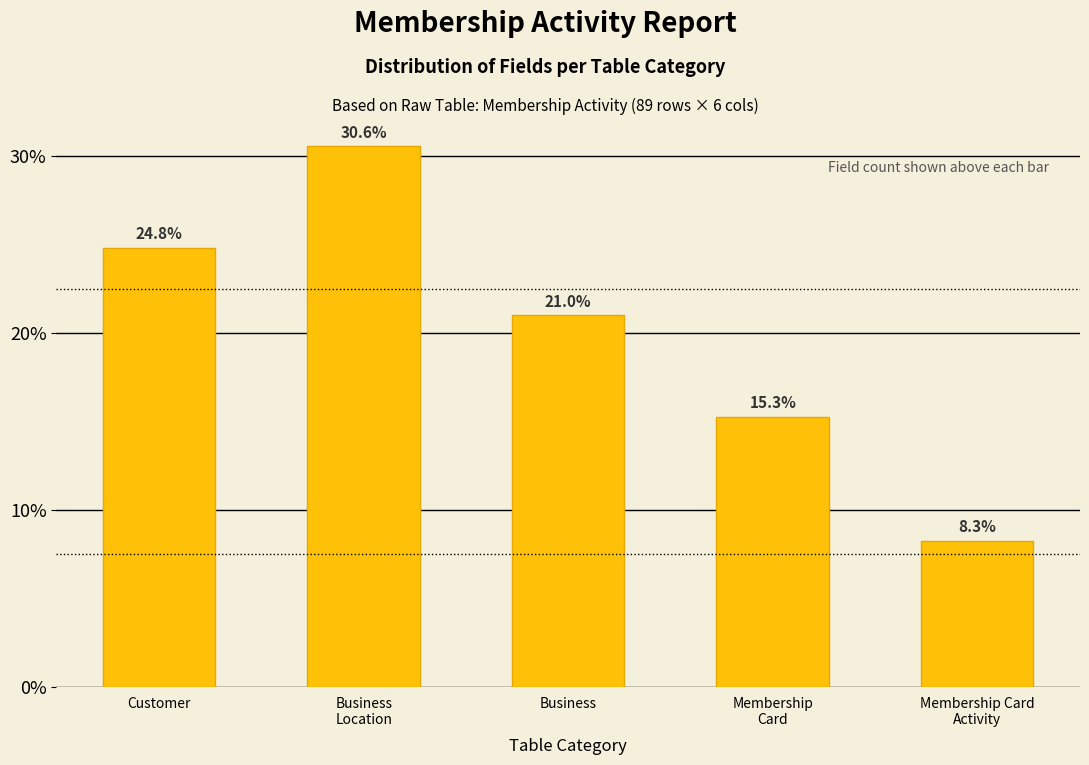

Reading left to right, list all the values displayed in this chart.

24.8	30.6	21.0	15.3	8.3